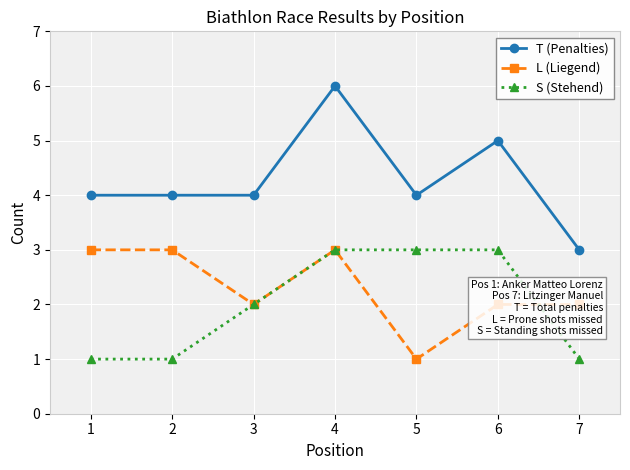

At which label is S (Stehend) closest to 2?

3